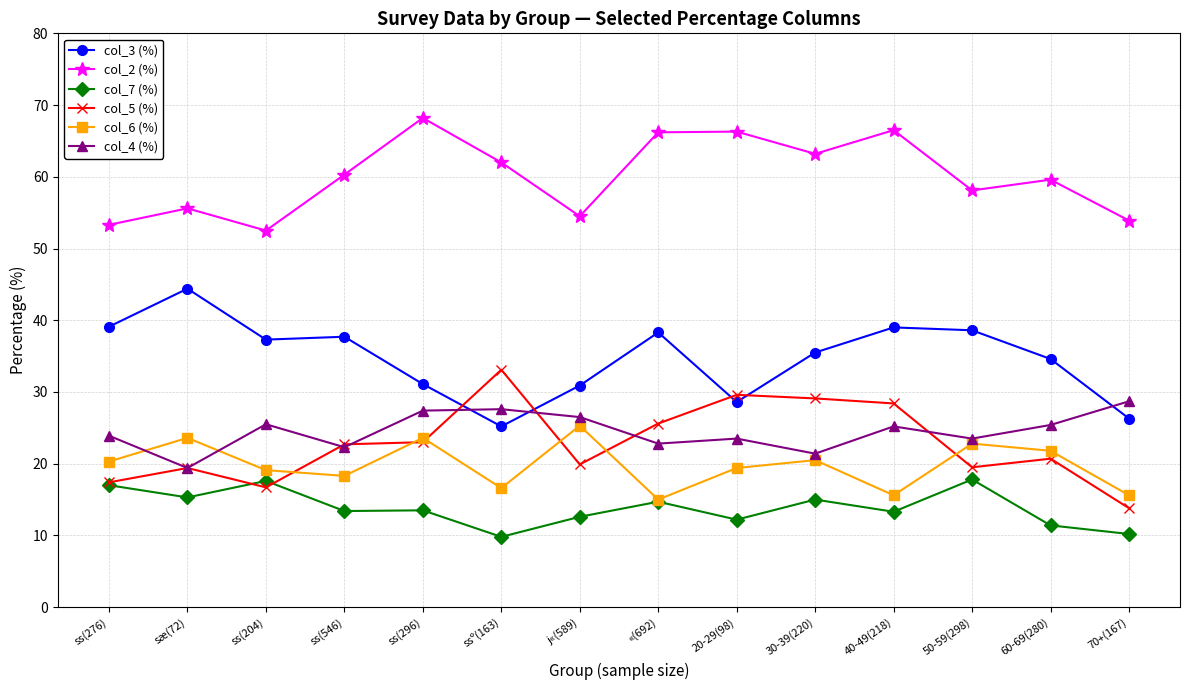

True or false: col_7 (%) has more than 1 interior local peaks.

True